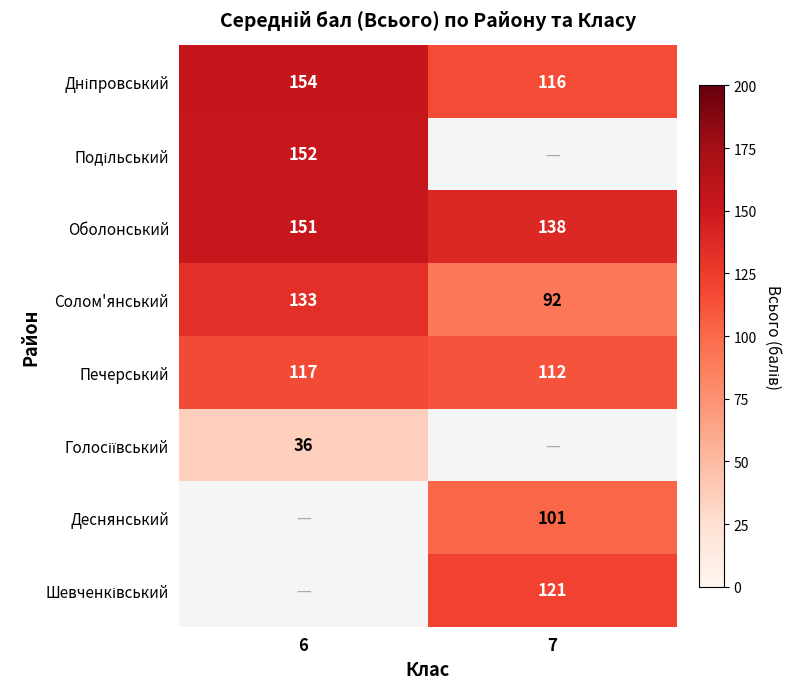

List the labels in order of Оболонський value, largest first.

6, 7